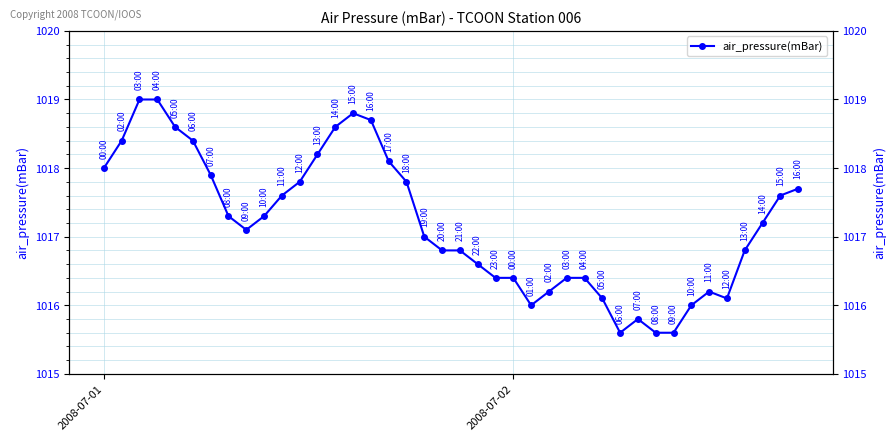

What is the minimum value shown in the chart?

1015.6